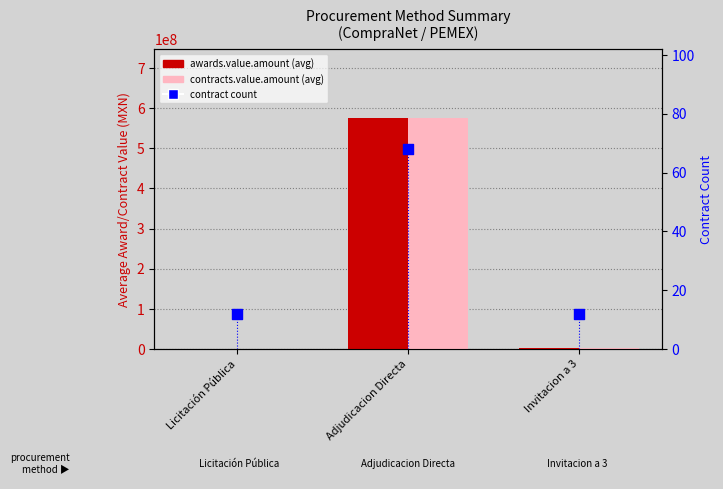

What is the total value across all series at Licitación Pública?

2038328.1